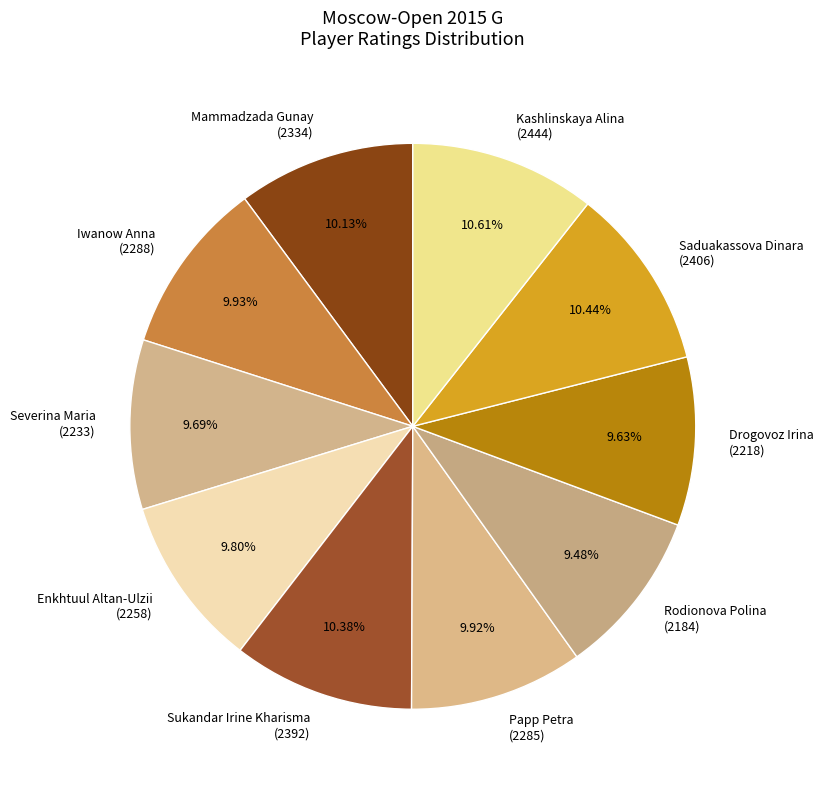

Is Iwanow Anna (2288) the majority of the pie?

No